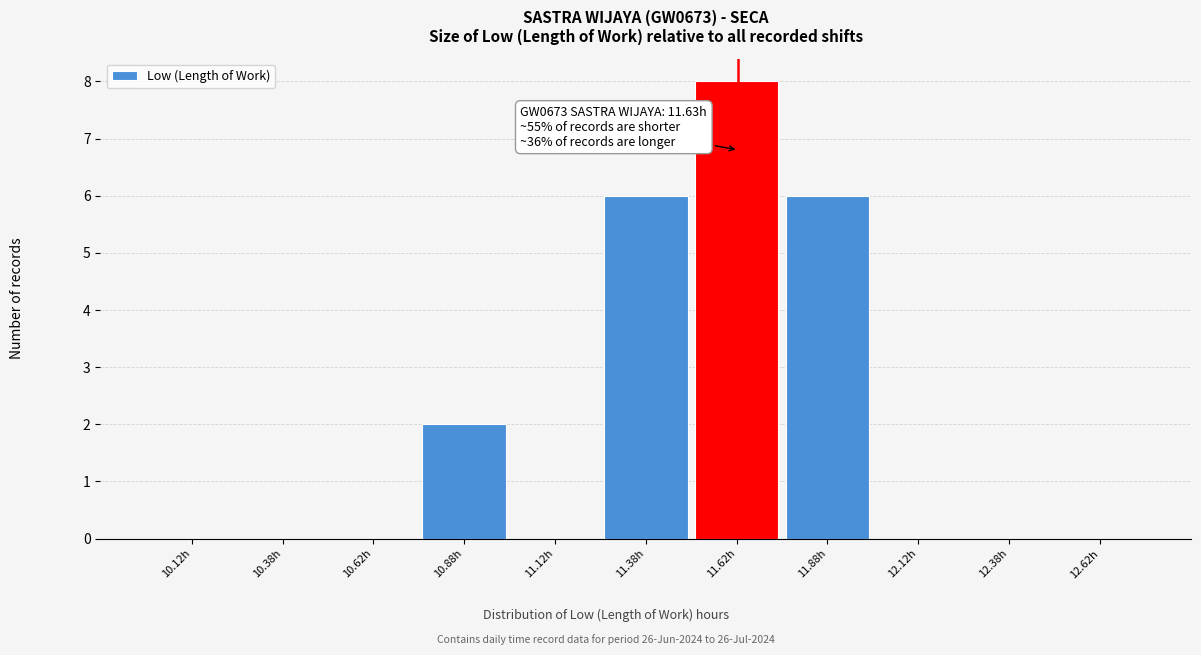

Over which range of the x-axis is the bar tallest?

11.50 to 11.75